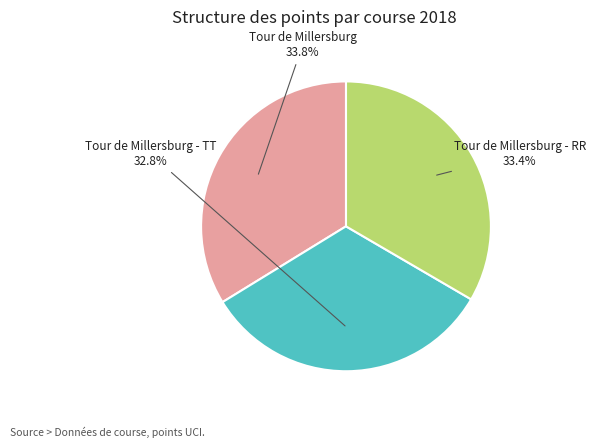

Is Tour de Millersburg - RR the majority of the pie?

No